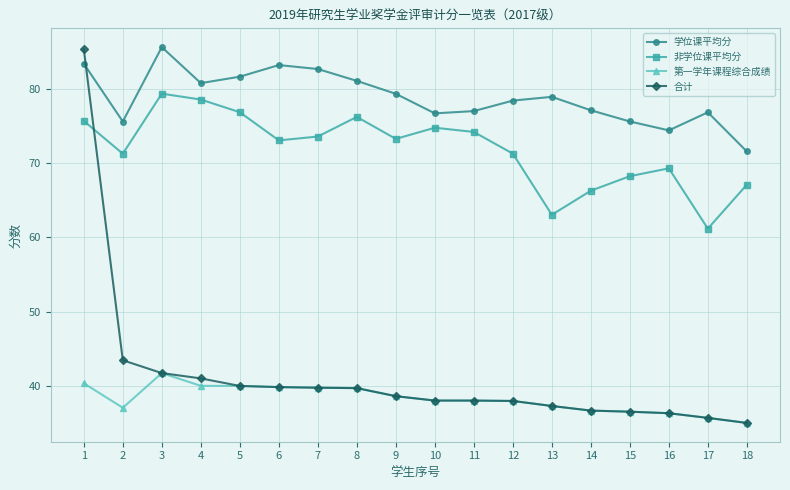

What is the sum of the 第一学年课程综合成绩 values at 16 and 13?

73.6